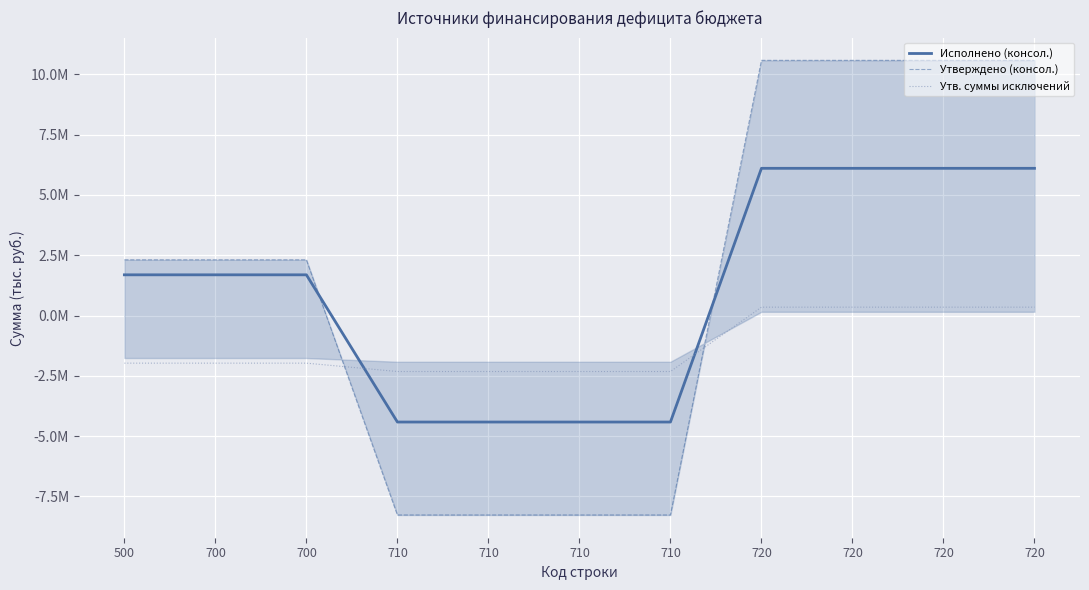

Count the number of categories in the chart.

11